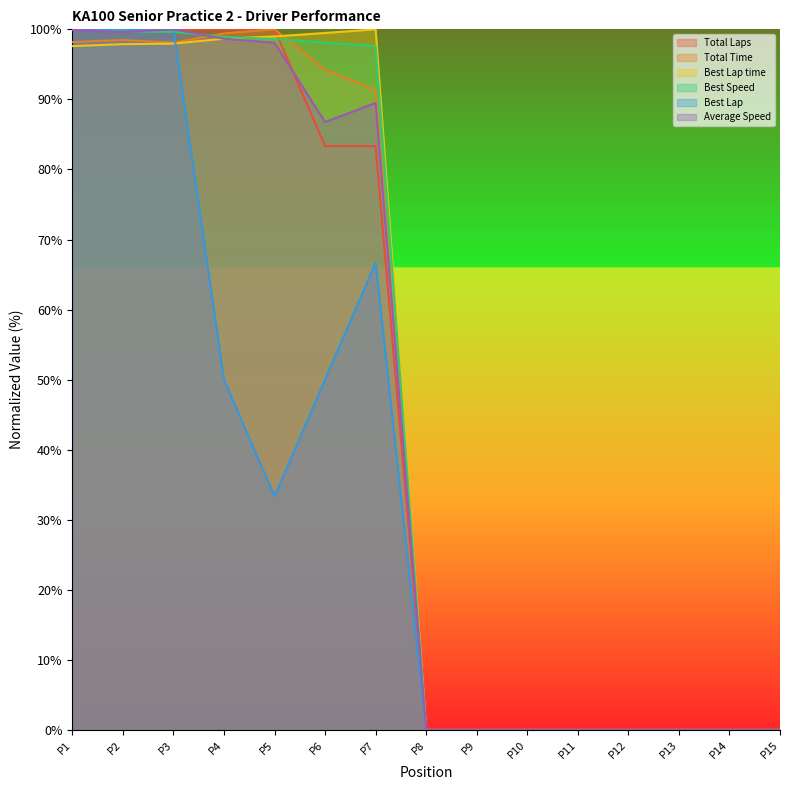

Is the value of Best Lap at P1 greater than the value of Total Time at P11?

Yes